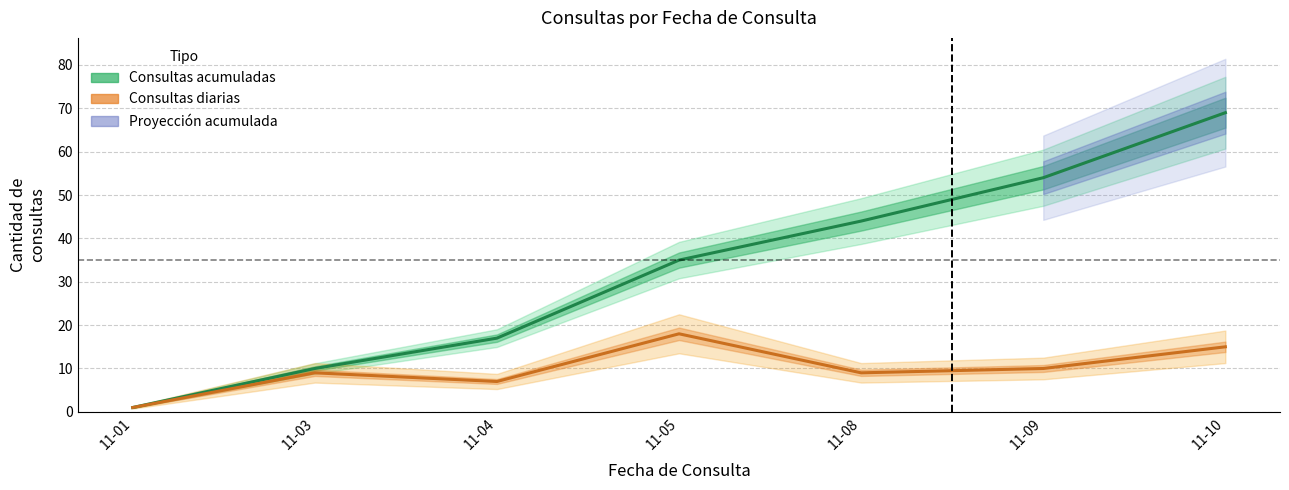

What is the difference between the maximum and second lowest values in the Consultas diarias series?

11